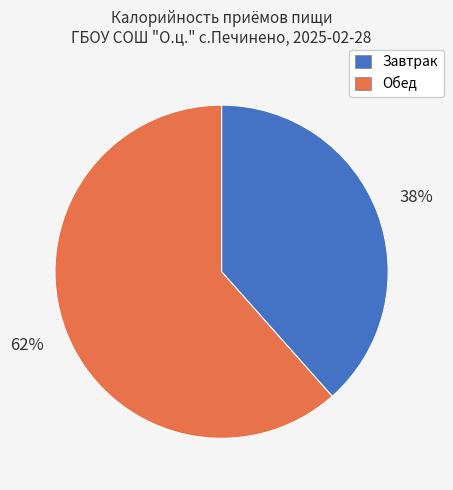

To the nearest percent, what percentage of the pie is Обед?

62%